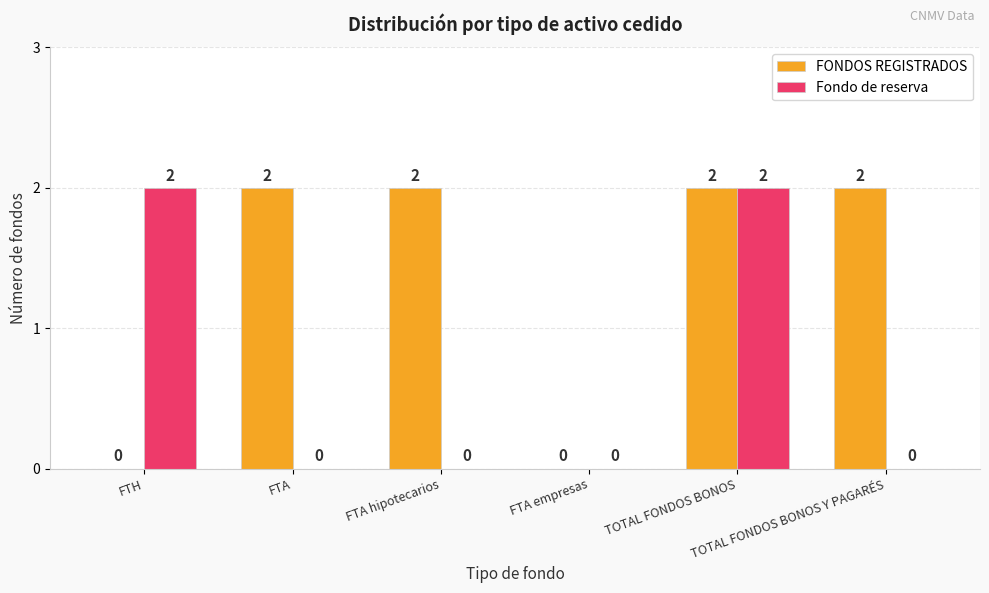

Are the bars horizontal?

No